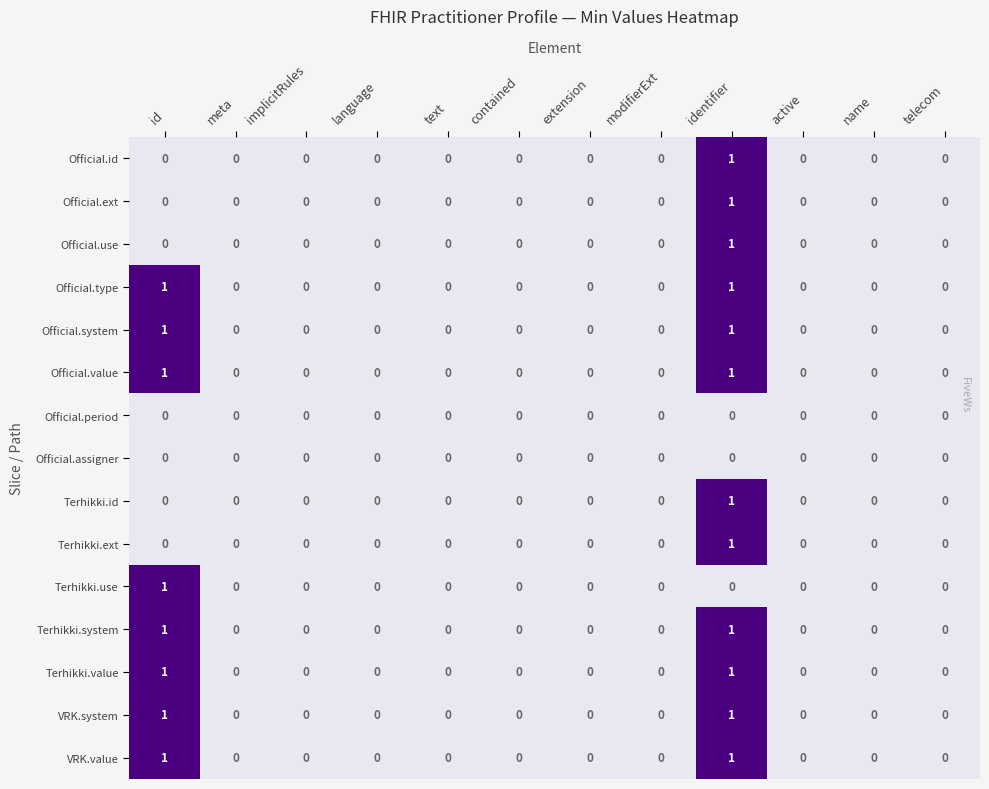

At which category is the sum across all series the highest?

identifier